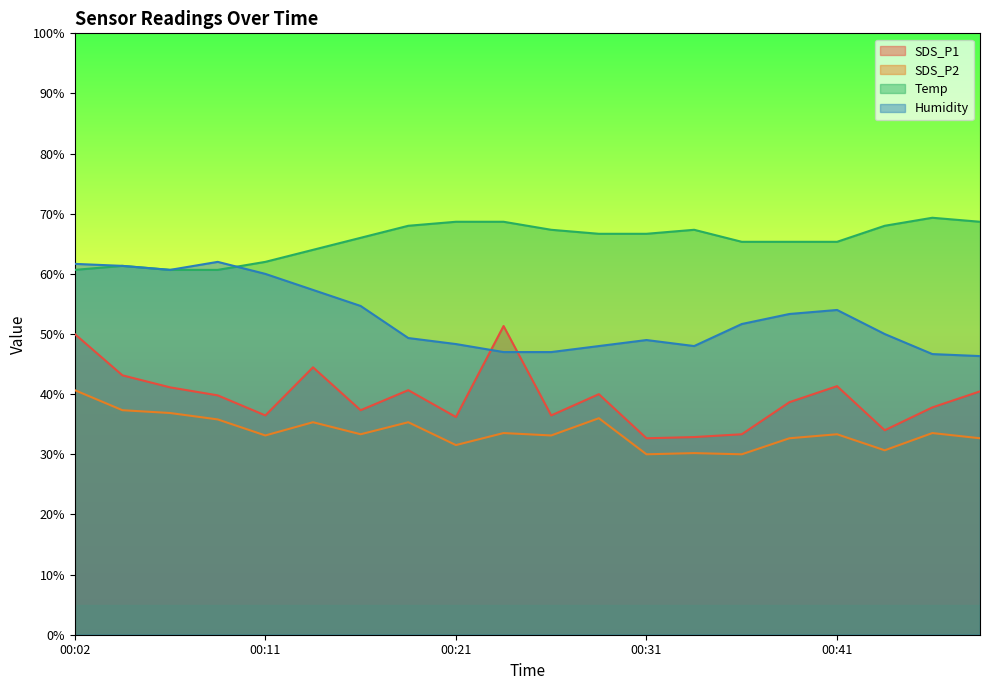

At which category does the chart reach its minimum across all series?

00:31